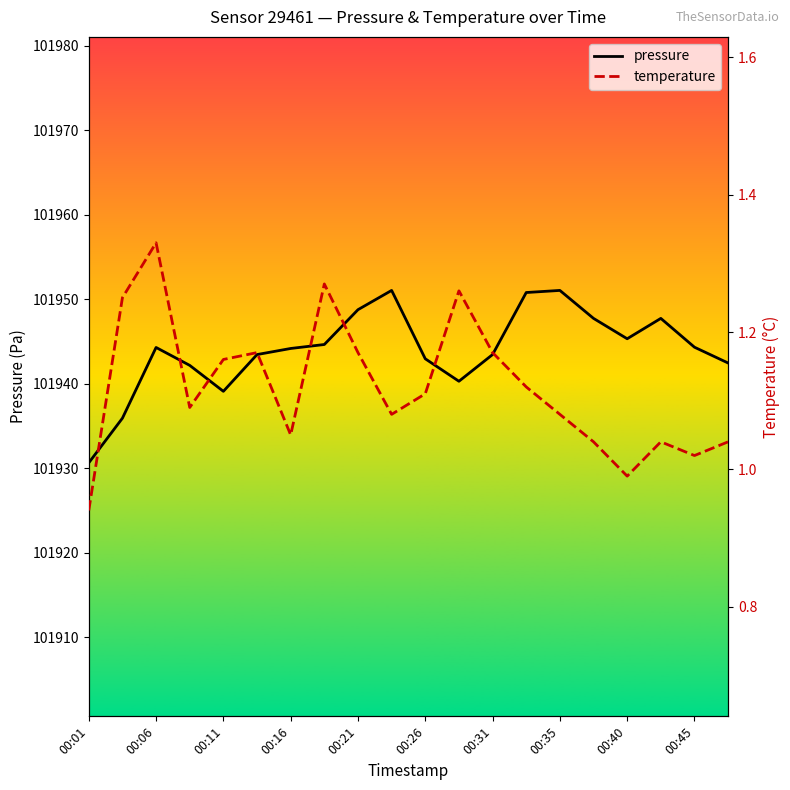

What is the smallest value displayed?

0.9